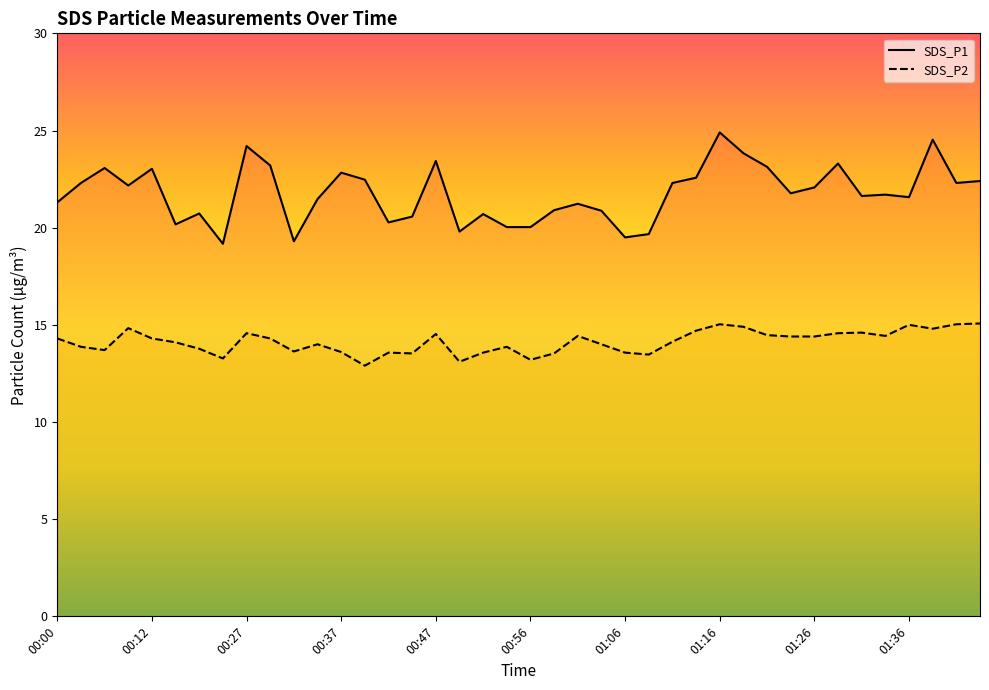

At which label does SDS_P1 reach its peak?

01:16